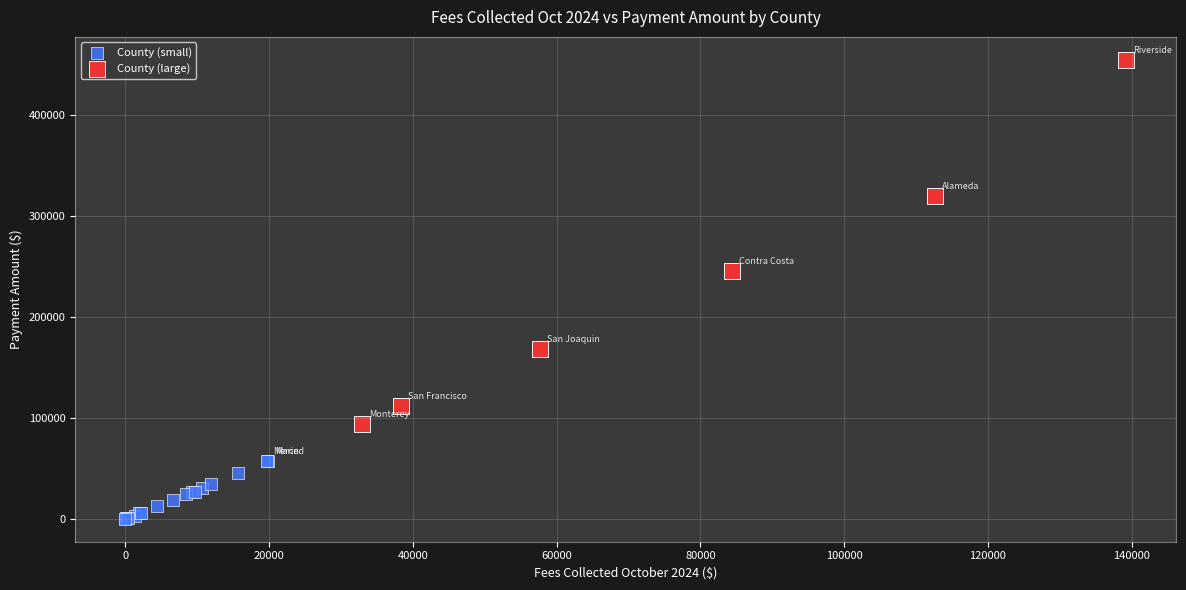

Which series has the widest spread of Y values?

County (large)